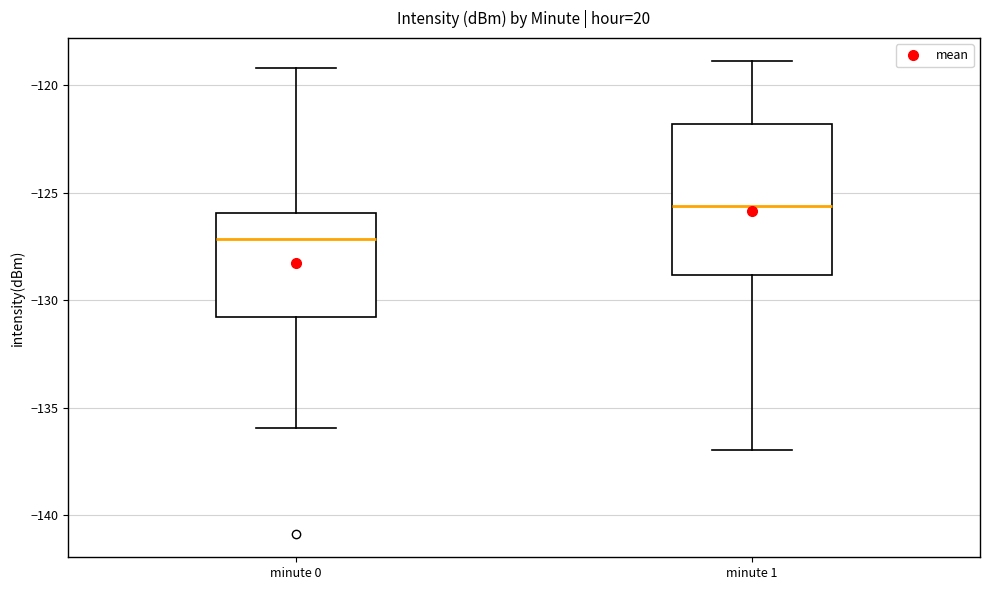

Which box has the highest median line?

minute 1